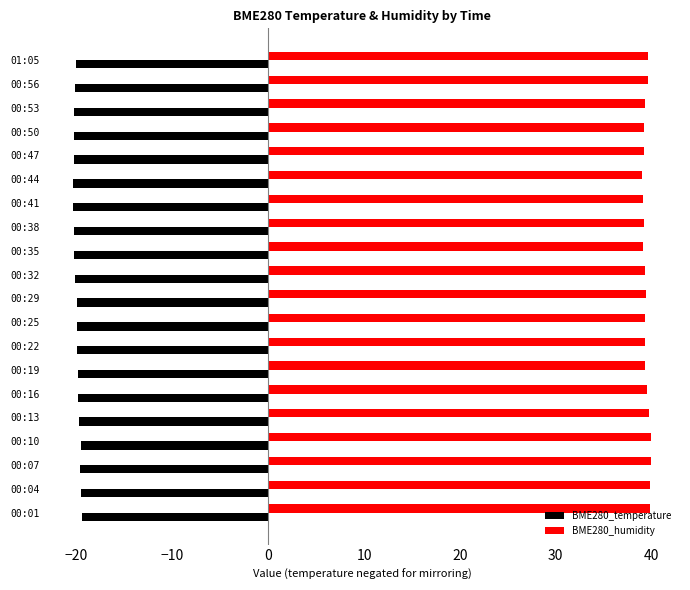

Rank the series by their maximum value, from lowest to highest.

BME280_temperature, BME280_humidity